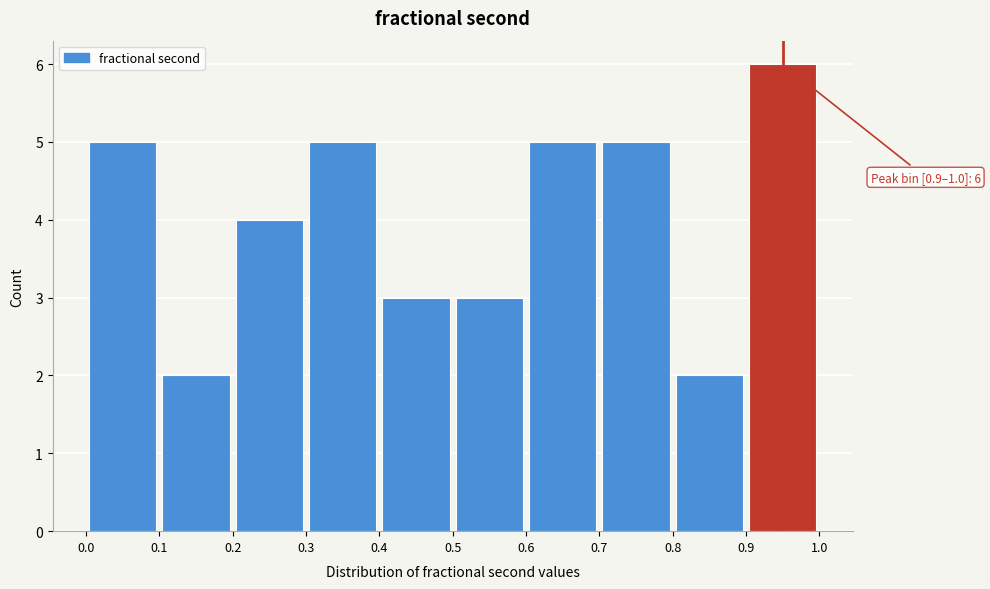

Which range on the x-axis has the tallest bar?

0.9 to 1.0